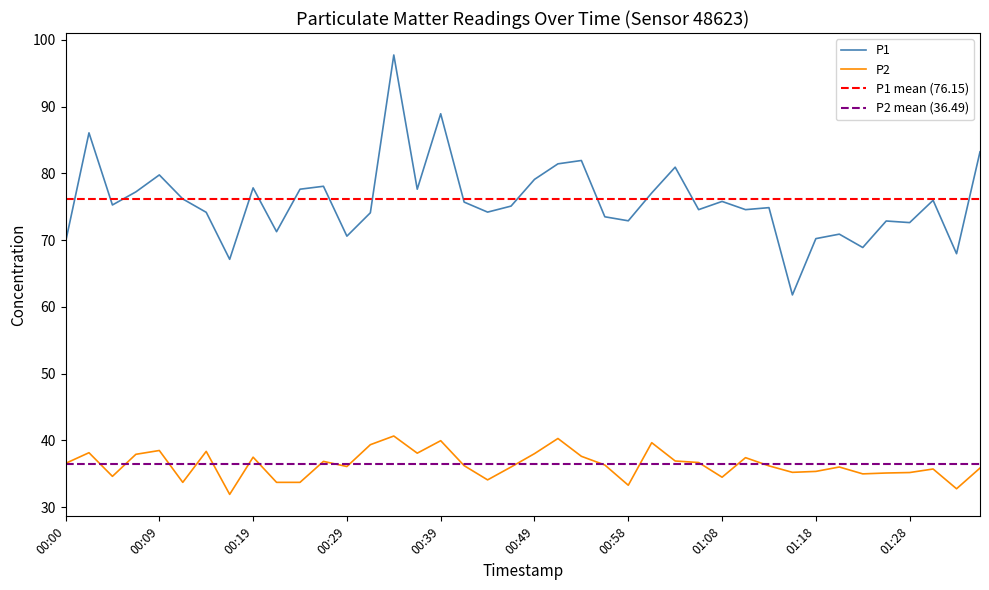

Is this an area chart (filled region under the line)?

No